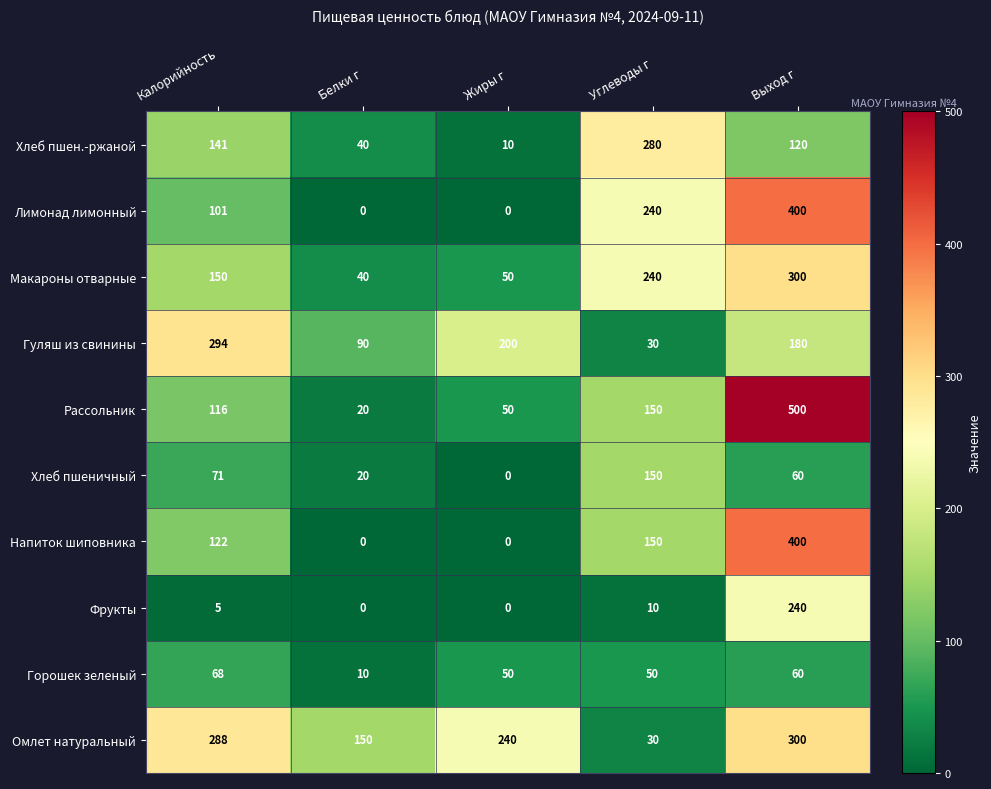

The value of Хлеб пшен.-ржаной at Выход г is 120. True or false?

True